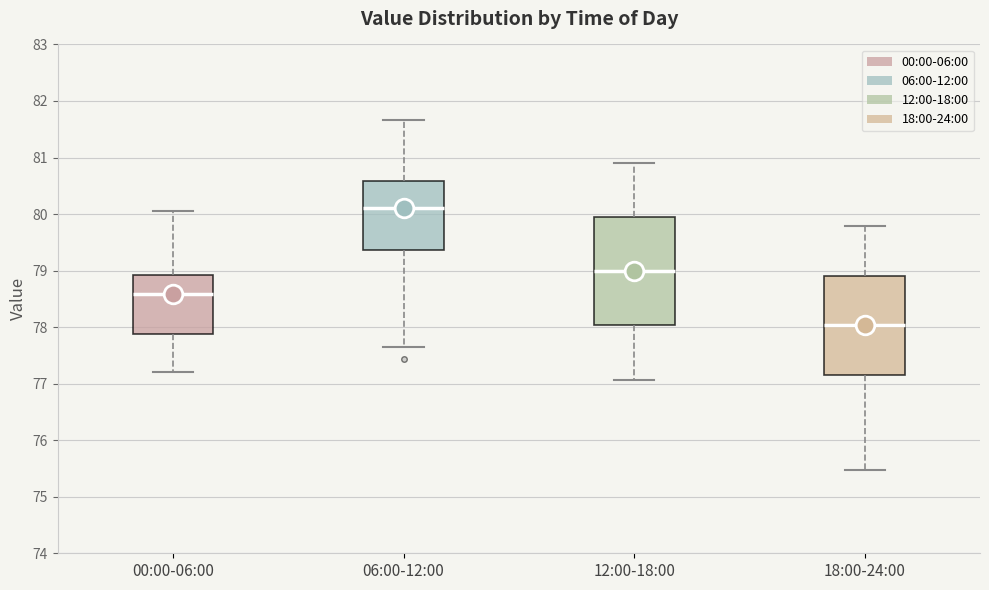

Where does the median line of the box for 18:00-24:00 sit on the y-axis? The values are not printed on the chart, so give them approximately, as read against the axis.

78.0